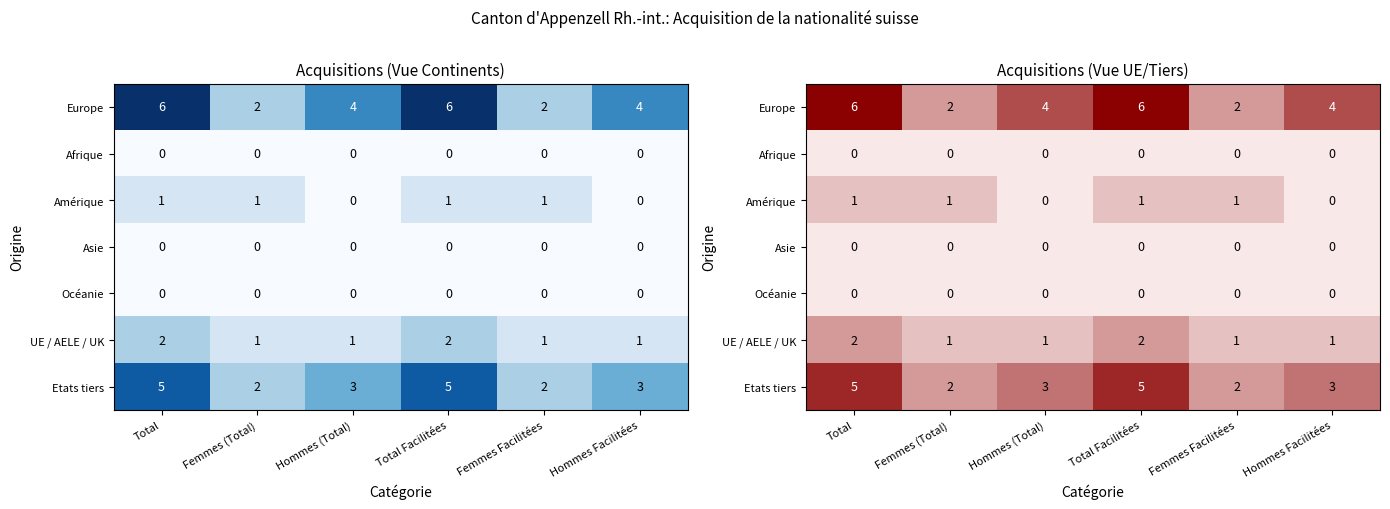

How many values in the Amérique series are below 1?

2